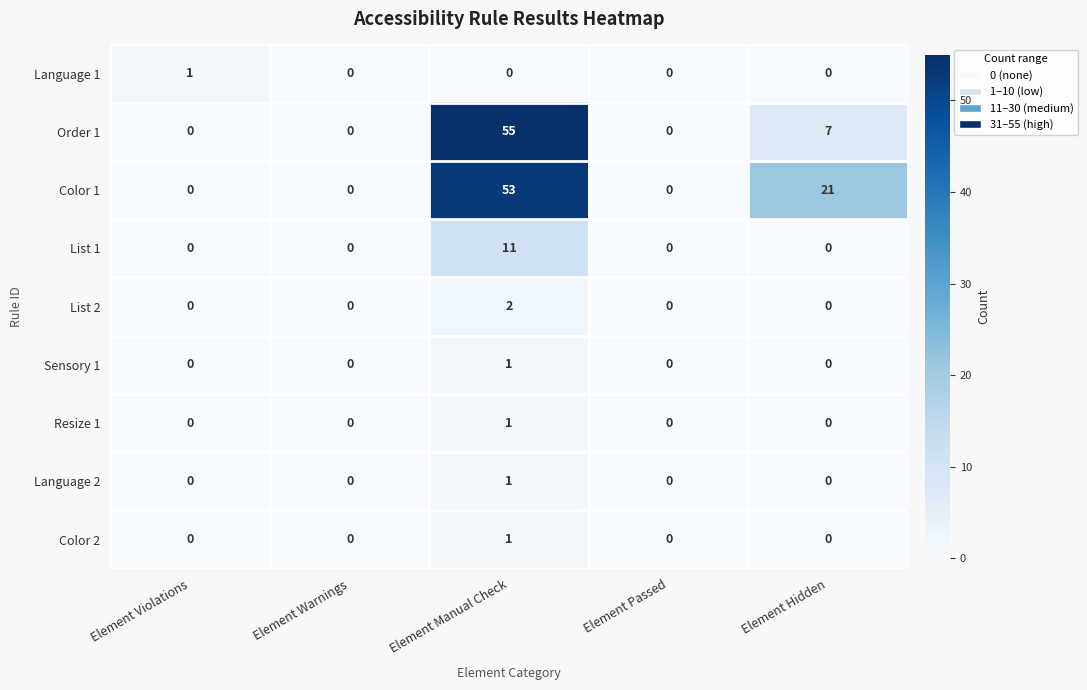

What is the average value of the Order 1 series?

12